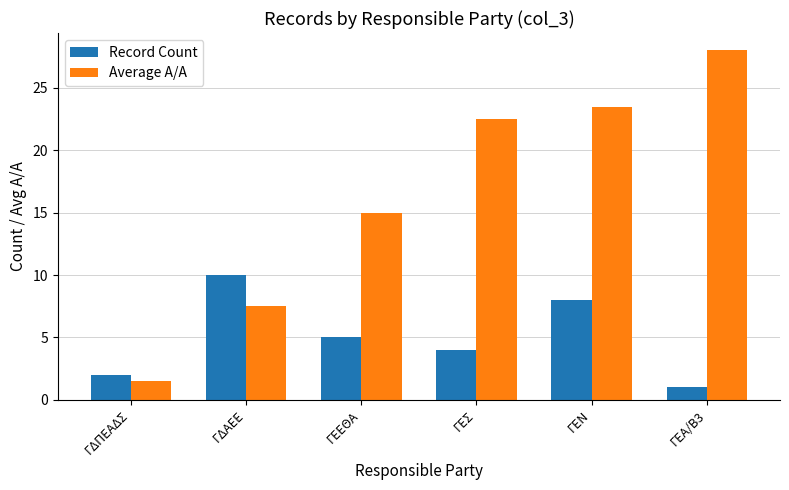

What is the difference between the Average A/A values at ΓΕΑ/Β3 and ΓΕΝ?

4.5